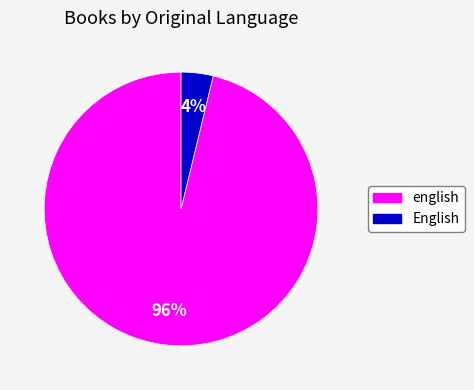

What percentage is the English slice, to the nearest percent?

4%